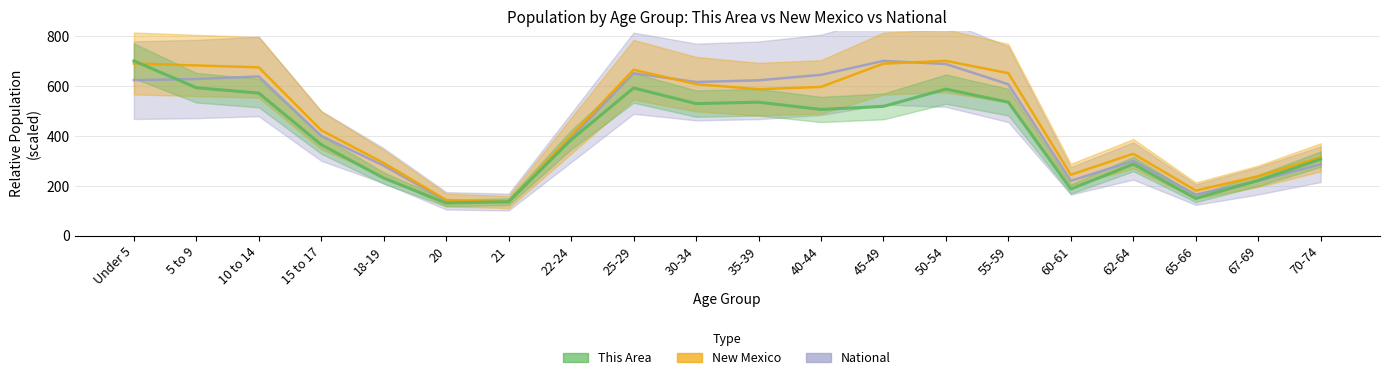

How many interior local peaks does the New Mexico series have?

3